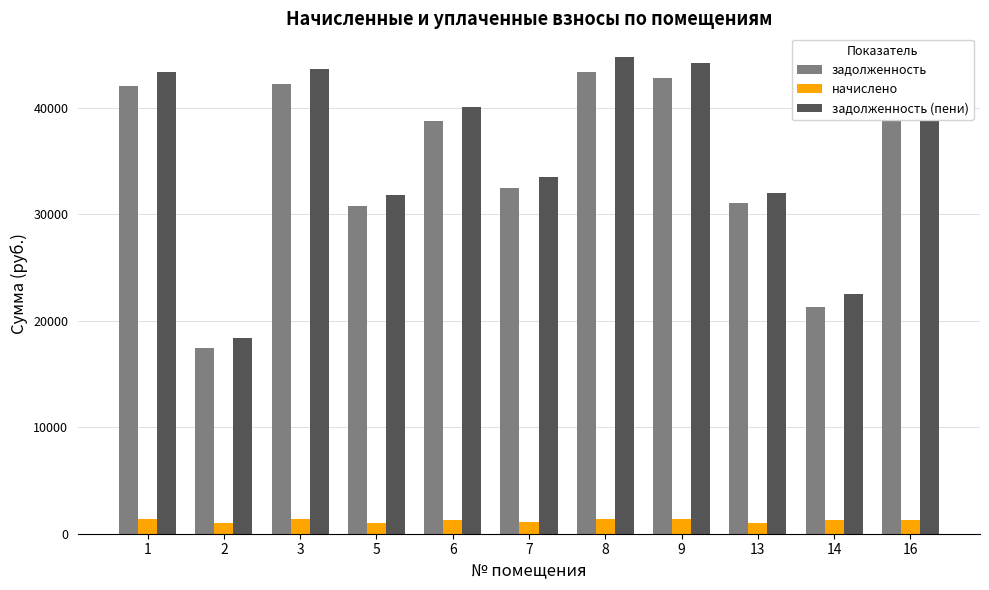

What is the value of the задолженность (пени) bar at the 8th from the left?

44230.9